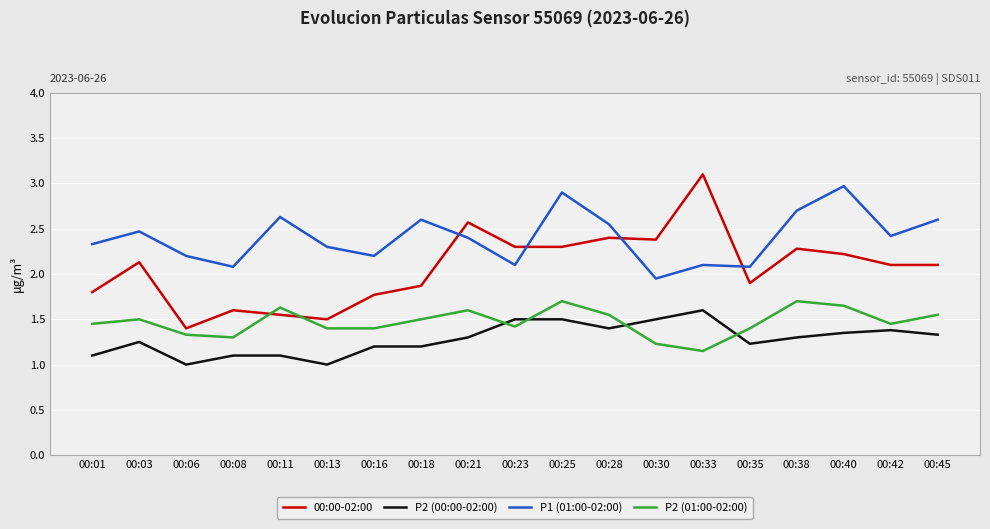

Is it true that P2 (00:00-02:00) equals 1.3 at 00:38?

True